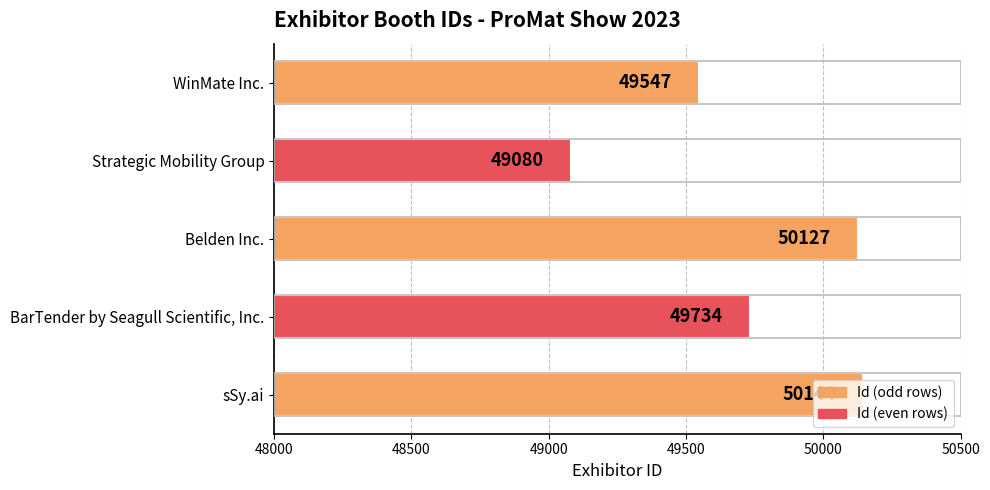

Which category has the lowest value across all series?

Strategic Mobility Group